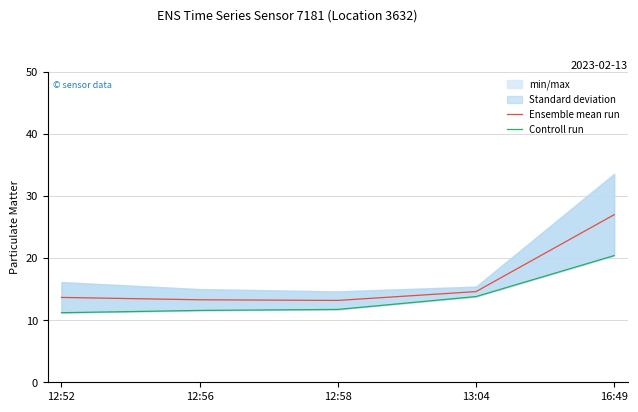

The Ensemble mean run series shows 21.0 at 12:56. True or false?

False